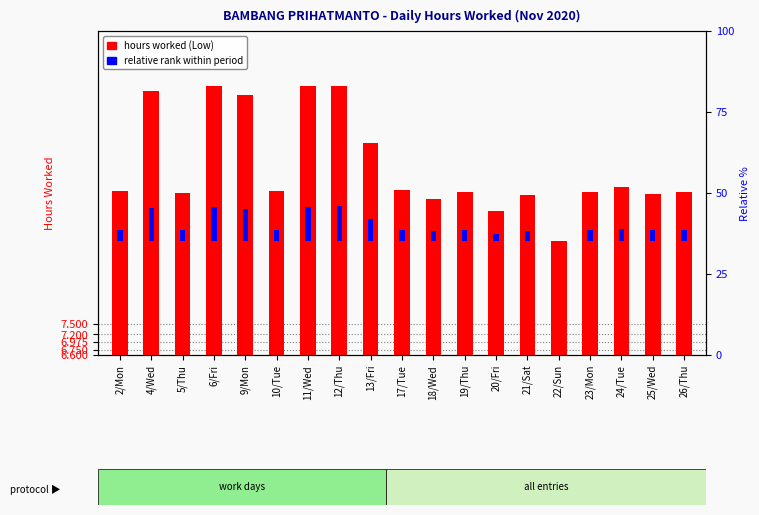

How many values in relative rank within period are above zero?

18